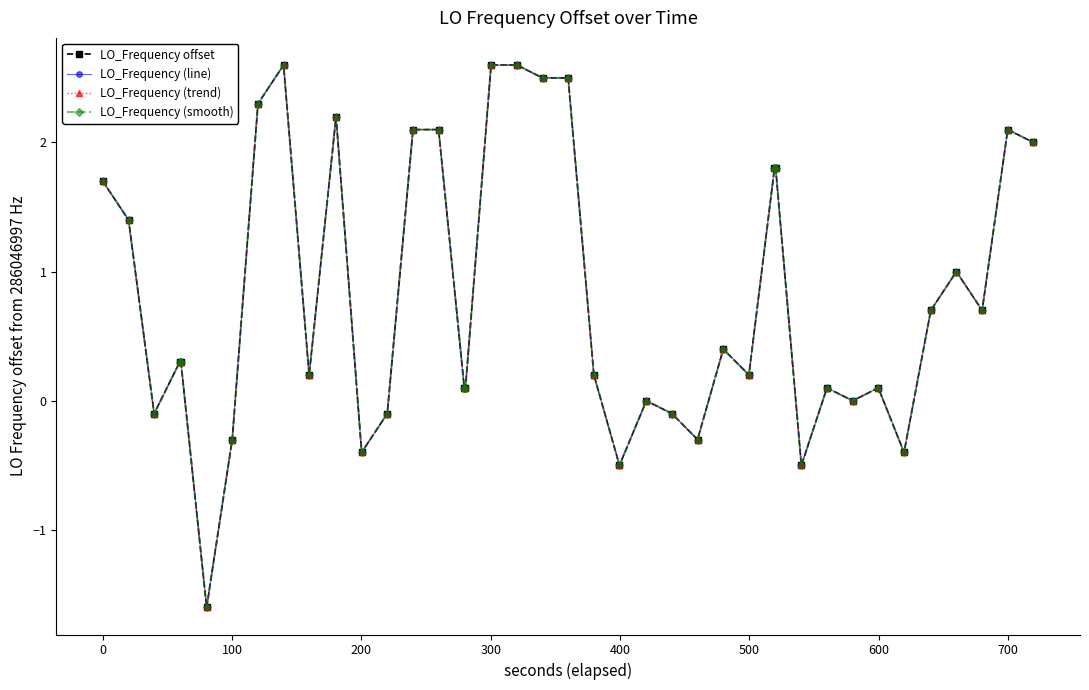

Does the chart display data point markers on the line(s)?

Yes